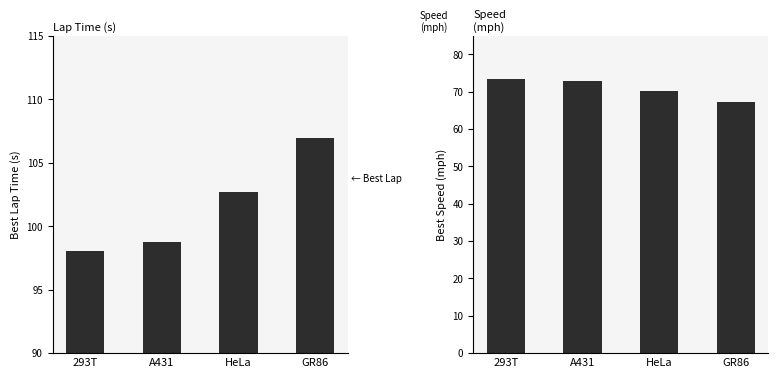

What is the total value across all series at HeLa?

172.8